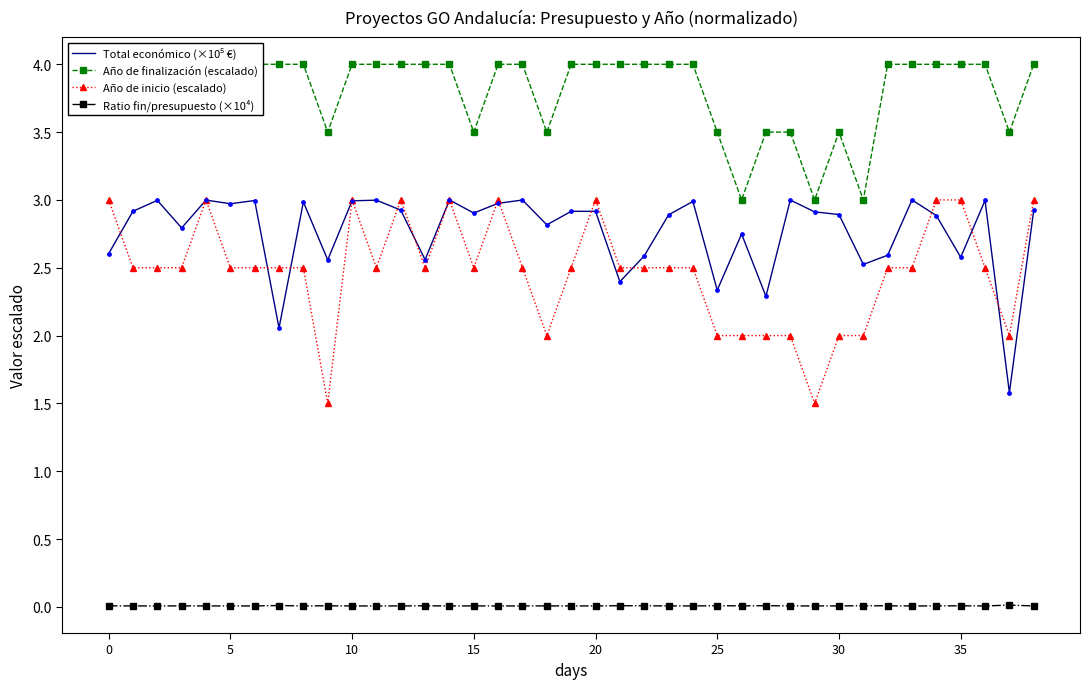

Which series contains the lowest Y value?

Ratio fin/presupuesto (×10⁴)